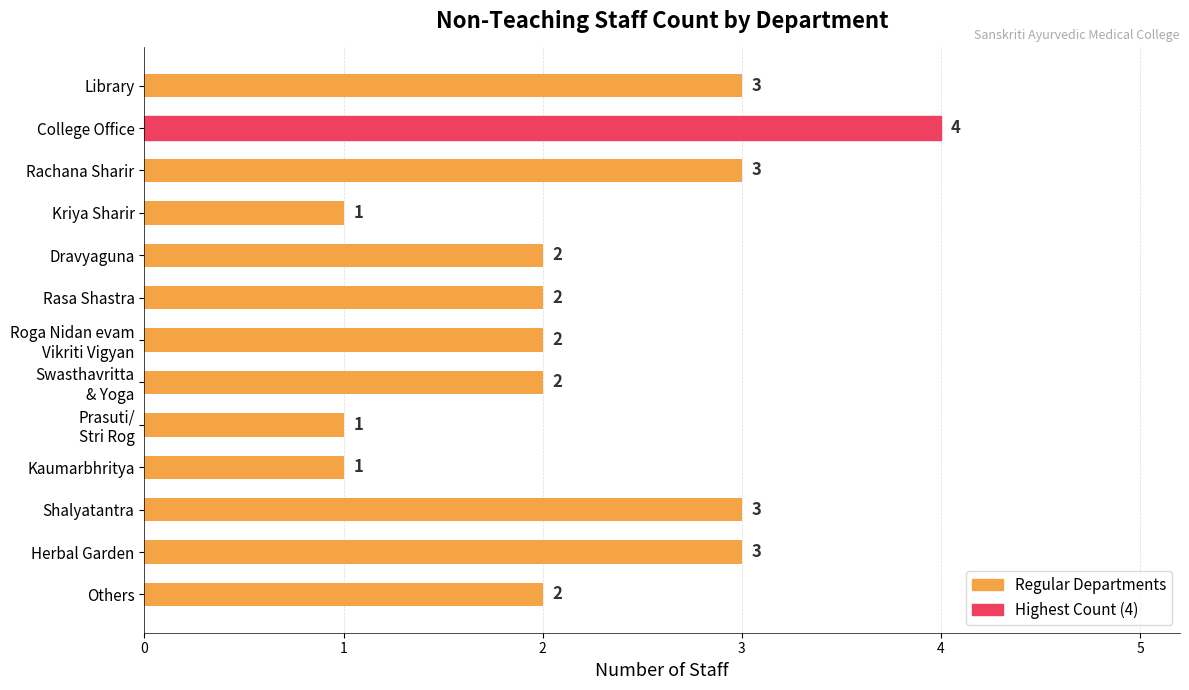

The chart shows a value of 1 at Dravyaguna. True or false?

False